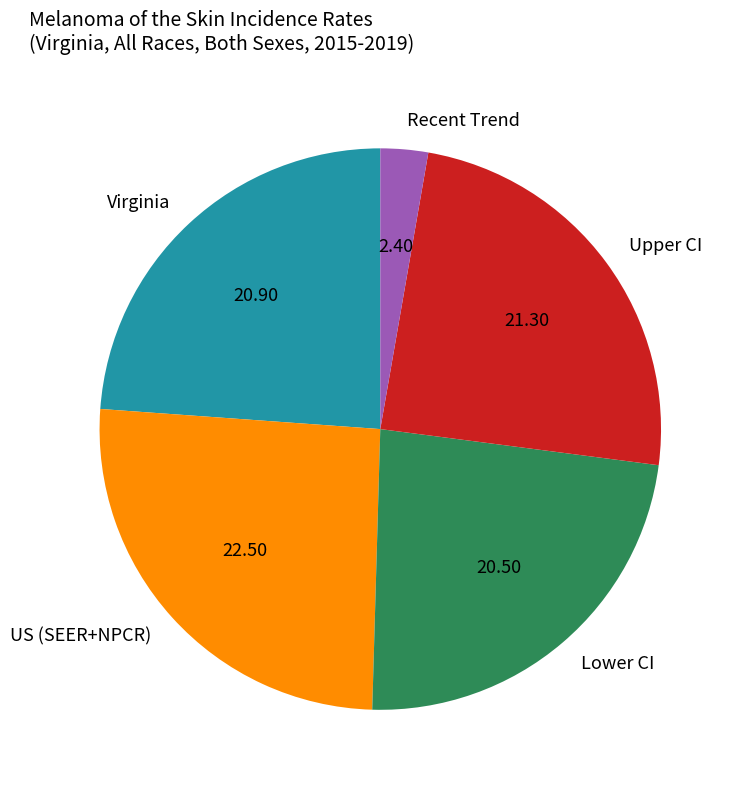

Which category has the smallest portion of the pie?

Recent Trend